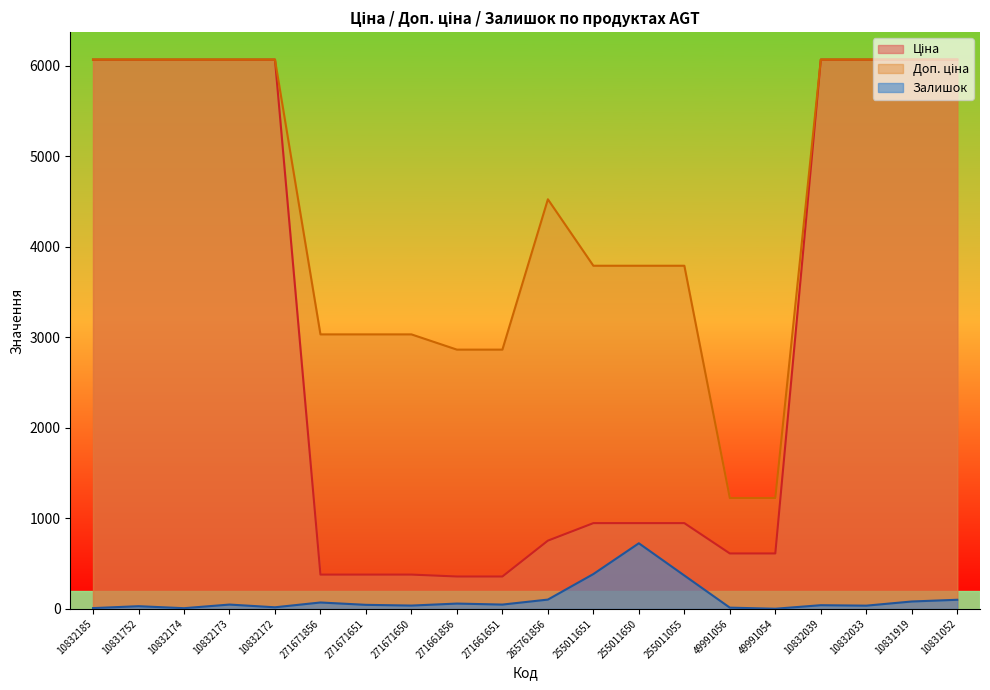

Reading left to right, what are all the values shown in this chart?

Ціна: 10832185=6067.2	10831752=6067.2	10832174=6067.2	10832173=6067.2	10832172=6067.2	271671856=379.0	271671651=379.0	271671650=379.0	271661856=358.0	271661651=358.0	265761856=754.1	255011651=947.6	255011650=947.6	255011055=947.6	49991056=612.6	49991054=612.6	10832039=6067.2	10832033=6067.2	10831919=6067.2	10831052=6067.2
Доп. ціна: 10832185=6067.2	10831752=6067.2	10832174=6067.2	10832173=6067.2	10832172=6067.2	271671856=3032.2	271671651=3032.2	271671650=3032.2	271661856=2863.8	271661651=2863.8	265761856=4524.4	255011651=3790.3	255011650=3790.3	255011055=3790.3	49991056=1225.0	49991054=1225.0	10832039=6067.2	10832033=6067.2	10831919=6067.2	10831052=6067.2
Залишок: 10832185=9.0	10831752=30.0	10832174=8.0	10832173=48.0	10832172=18.0	271671856=71.0	271671651=45.0	271671650=37.0	271661856=59.0	271661651=48.0	265761856=103.0	255011651=385.0	255011650=725.0	255011055=369.0	49991056=14.0	49991054=2.0	10832039=41.0	10832033=36.0	10831919=82.0	10831052=101.0